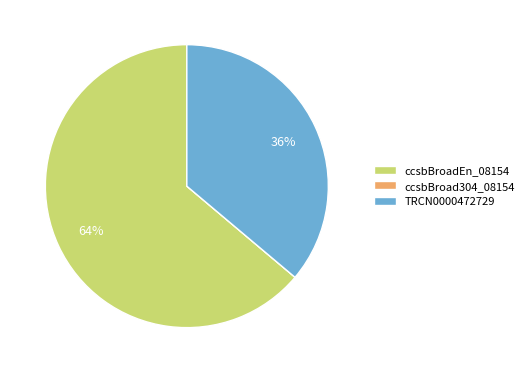

To the nearest percent, what is the difference between the largest and smallest slice percentages?

64%